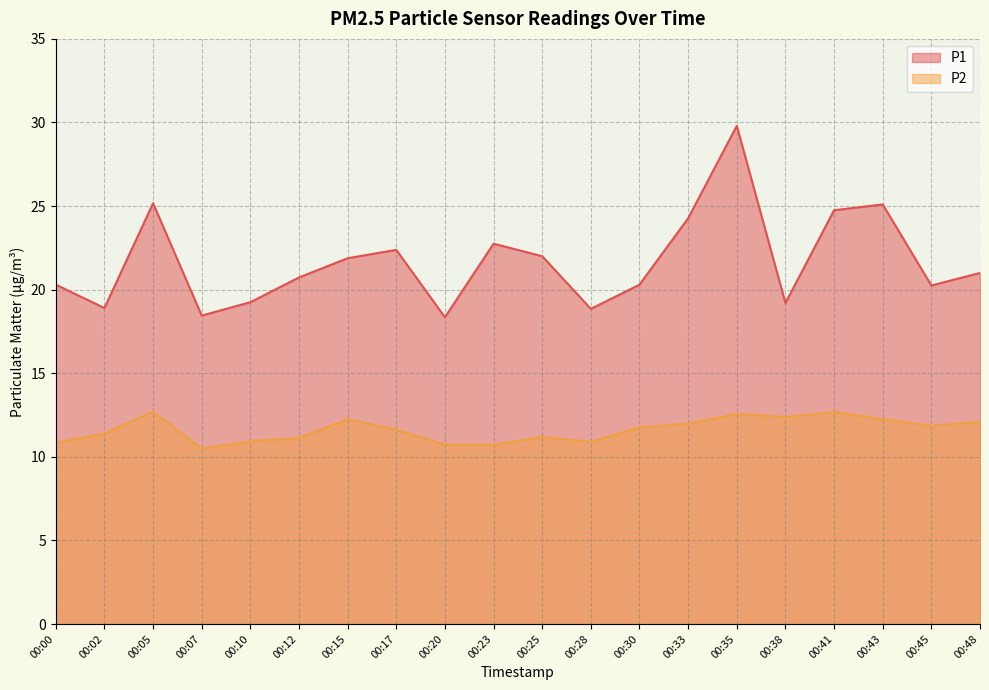

Reading left to right, extract all data points from this chart.

P1: 20.3	18.9	25.2	18.4	19.2	20.7	21.9	22.4	18.4	22.8	22.0	18.9	20.3	24.3	29.8	19.2	24.8	25.1	20.2	21.0
P2: 10.8	11.4	12.7	10.5	10.9	11.1	12.2	11.6	10.7	10.7	11.2	10.9	11.8	12.0	12.6	12.4	12.7	12.3	11.8	12.1